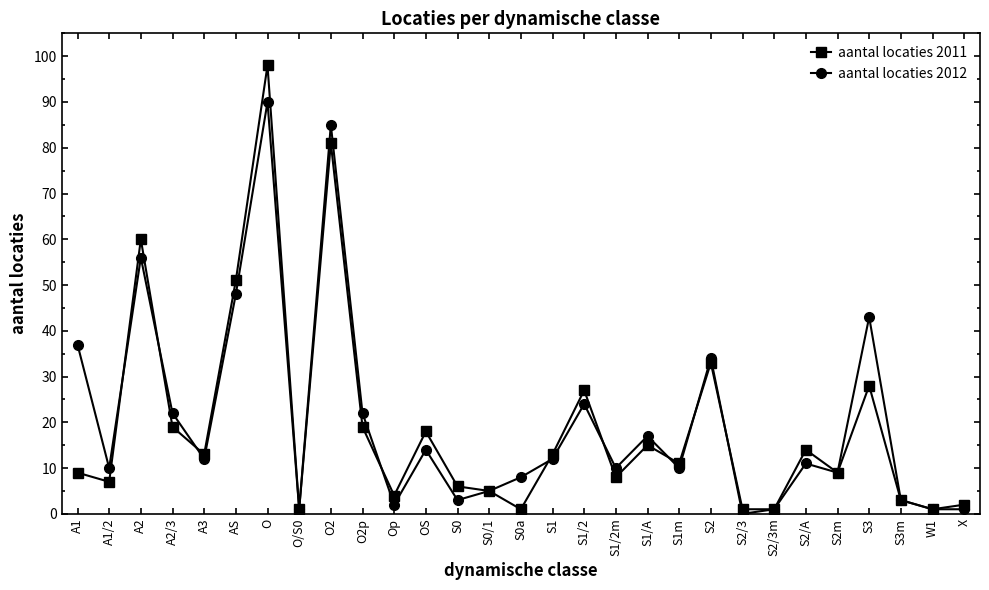

Is this an area chart (filled region under the line)?

No